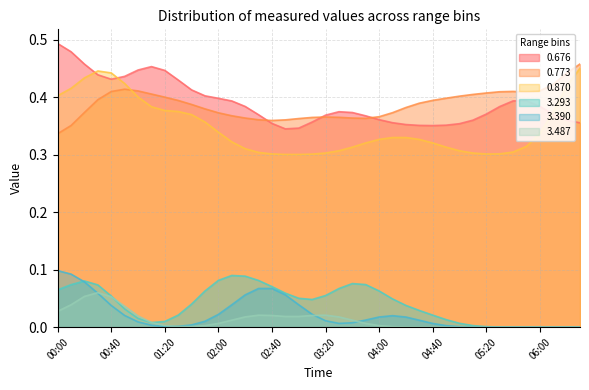

True or false: 3.487 and 0.676 intersect in this chart.

False